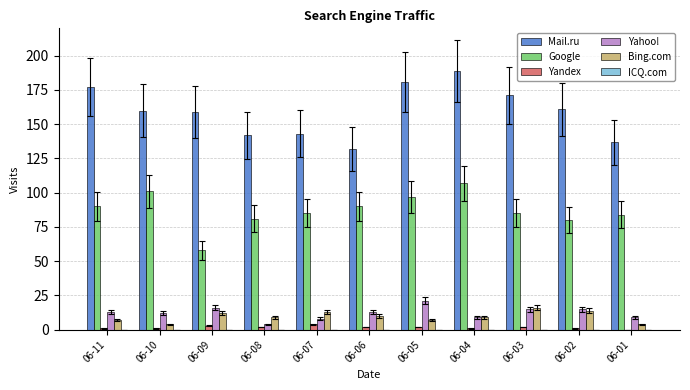

What is the average value of the Bing.com series?

10